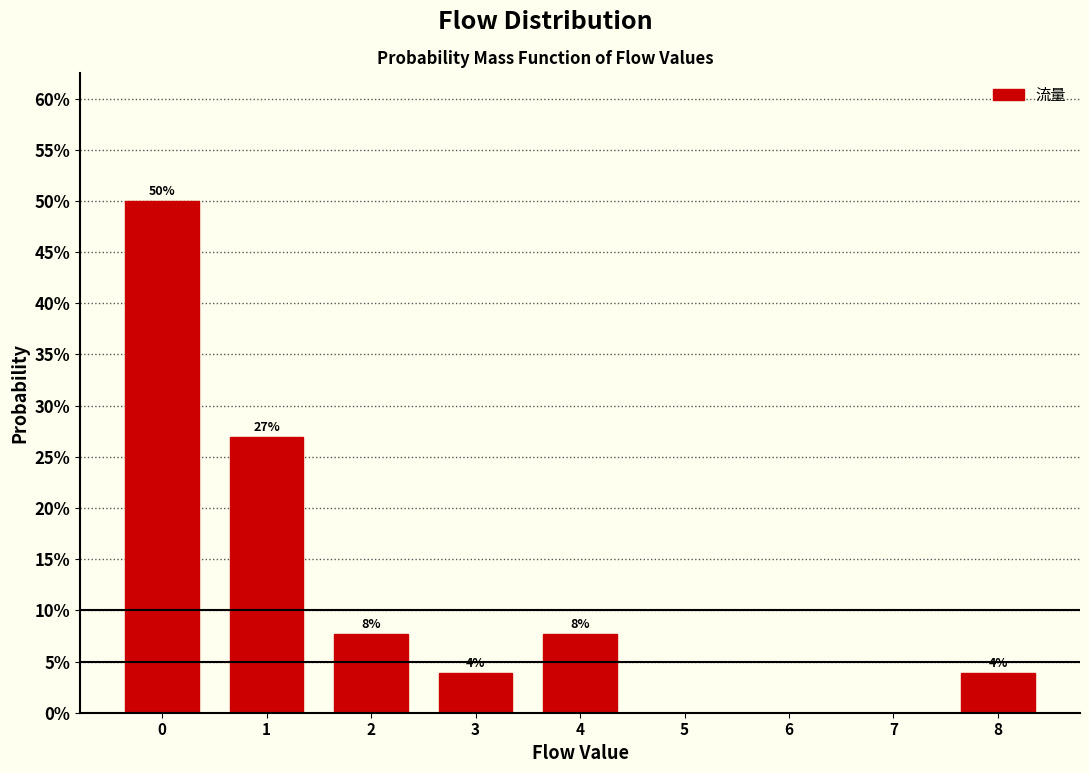

Are the bars horizontal?

No